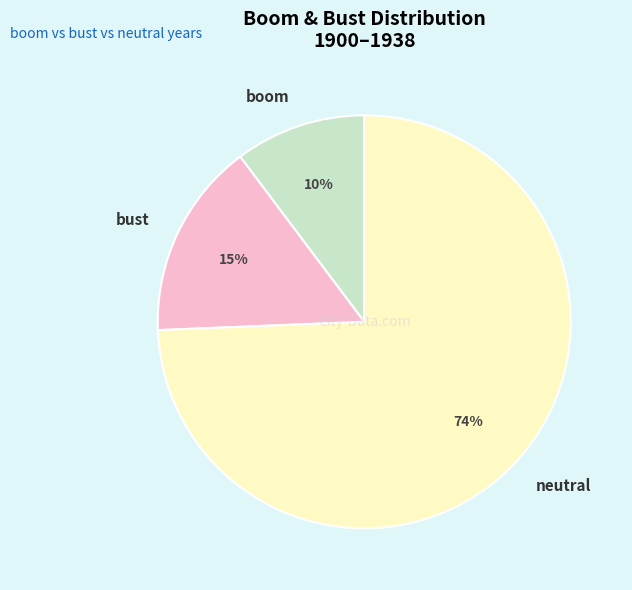

Combined, do bust and boom account for over 50%?

No